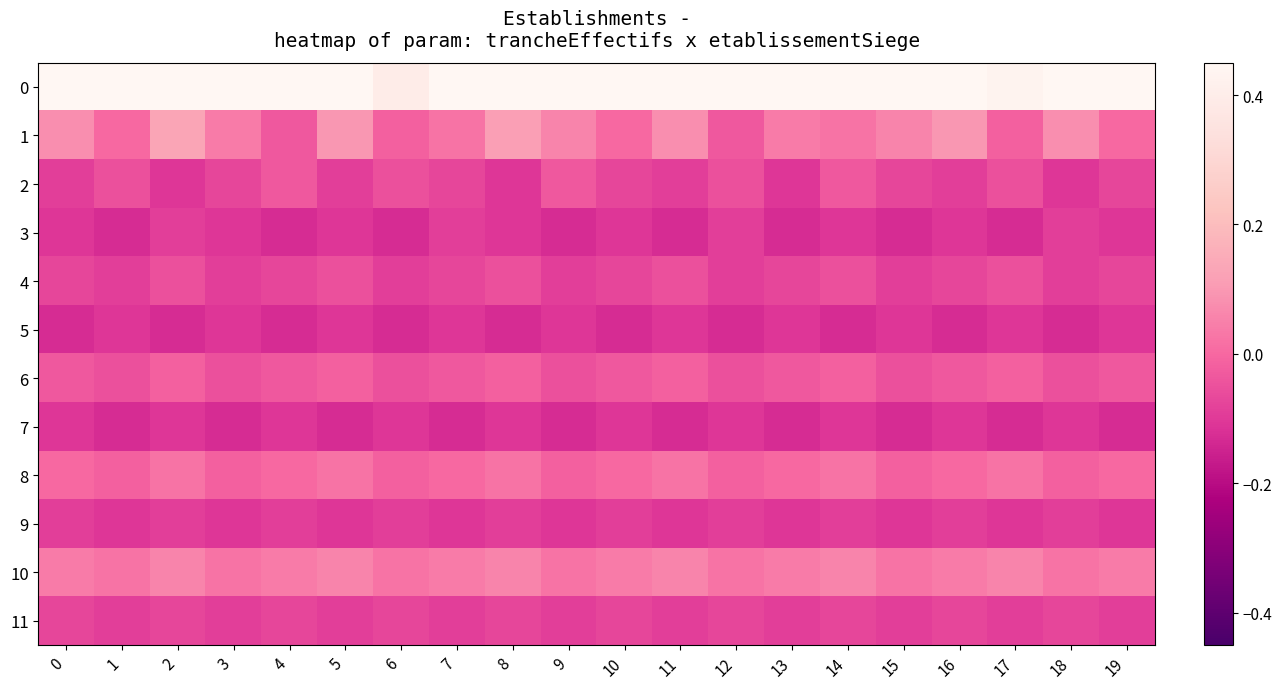

What is the difference between the highest and lowest values at 8?

0.8